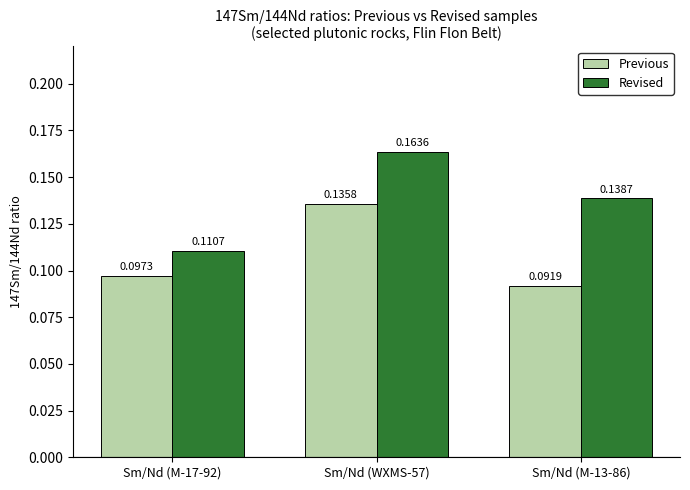

What is the sum of the Revised values at Sm/Nd (WXMS-57) and Sm/Nd (M-13-86)?

0.3